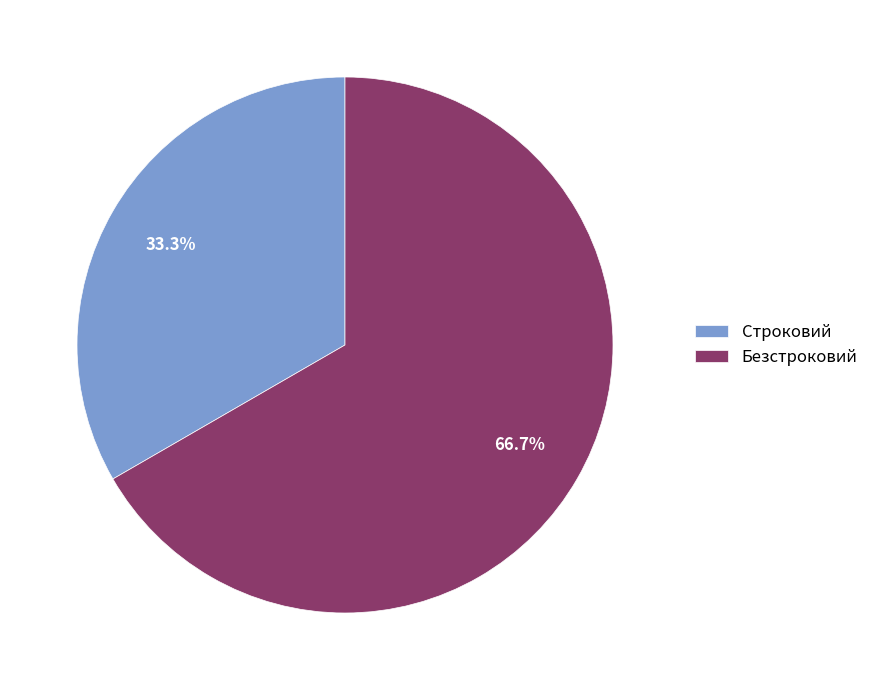

How many slices are in this pie chart?

2